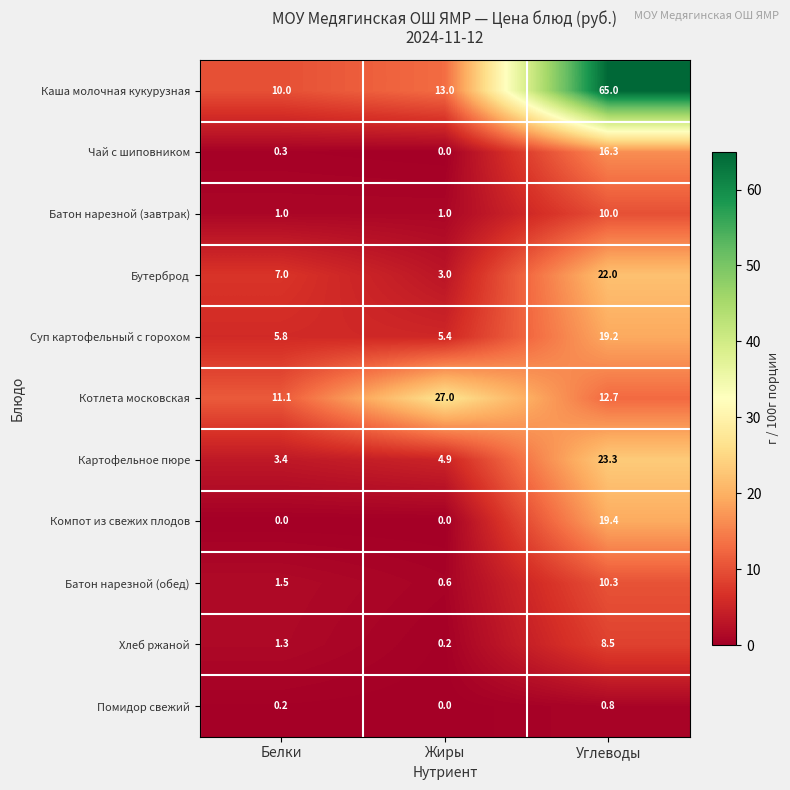

How many values in the Батон нарезной (завтрак) series exceed 1?

1